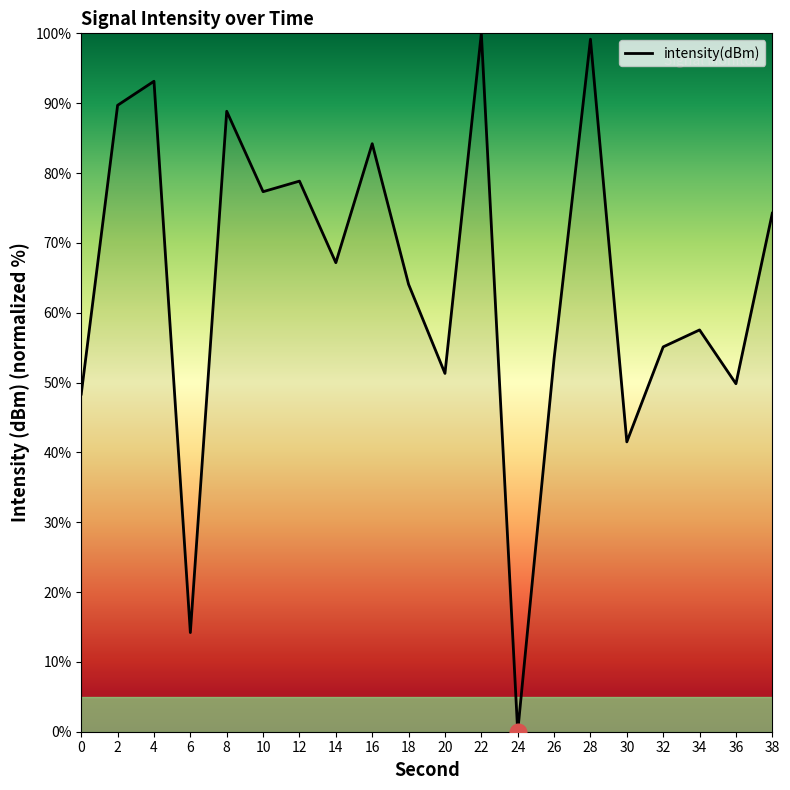

What is the greatest value displayed?

100.0